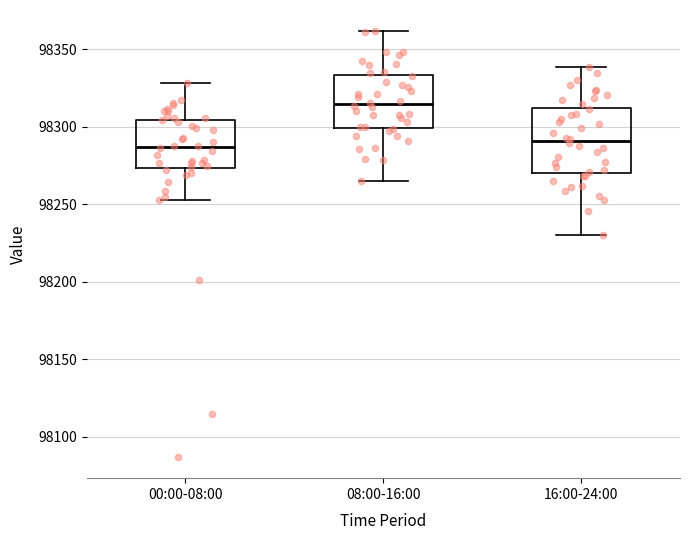

Reading left to right, read every box against the y-axis: the position of its median line, the range the box covers, and the ends of its whiskers. The values are not printed on the chart, so give them approximately, as read against the axis.

00:00-08:00: median 98285, box 98275 to 98305, whiskers 98255 to 98330
08:00-16:00: median 98315, box 98300 to 98335, whiskers 98265 to 98360
16:00-24:00: median 98290, box 98270 to 98310, whiskers 98230 to 98340